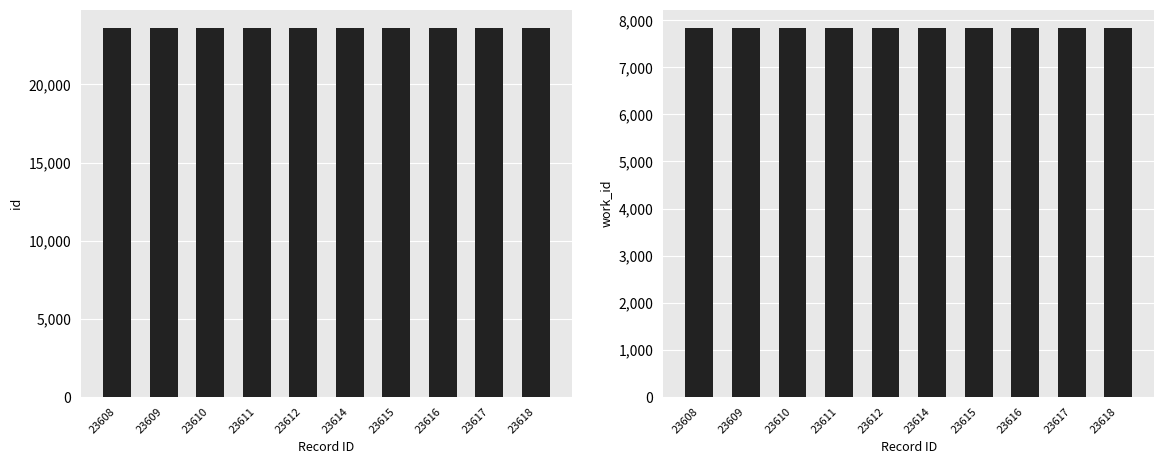

Which label corresponds to the largest value in the chart?

23618